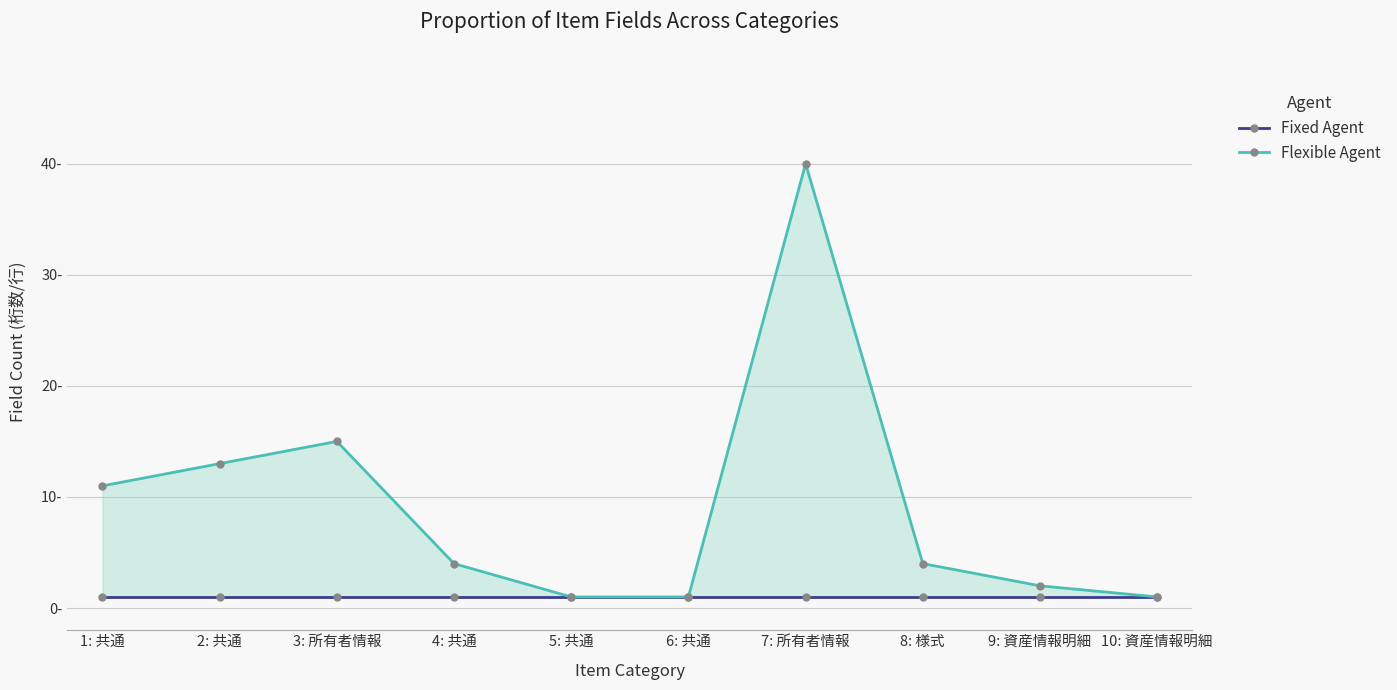

Reading left to right, transcribe all the data shown in this chart.

Fixed Agent: 1: 共通=1	2: 共通=1	3: 所有者情報=1	4: 共通=1	5: 共通=1	6: 共通=1	7: 所有者情報=1	8: 様式=1	9: 資産情報明細=1	10: 資産情報明細=1
Flexible Agent: 1: 共通=11	2: 共通=13	3: 所有者情報=15	4: 共通=4	5: 共通=1	6: 共通=1	7: 所有者情報=40	8: 様式=4	9: 資産情報明細=2	10: 資産情報明細=1